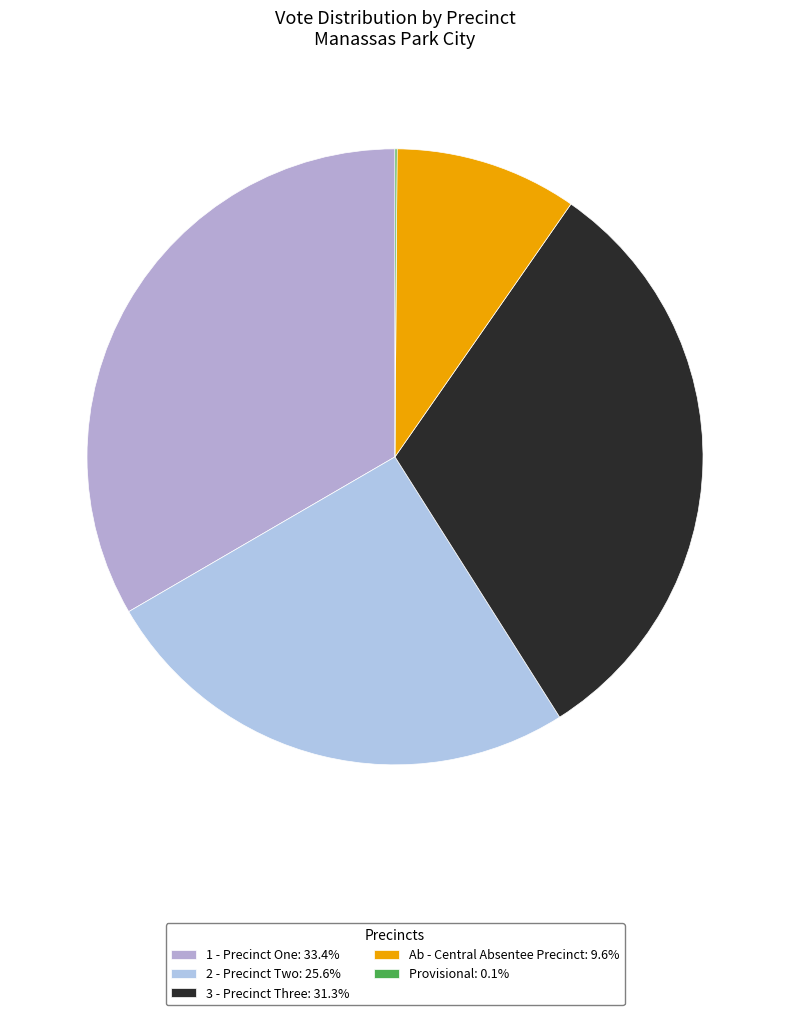

Which category has the biggest portion of the pie?

1 - Precinct One